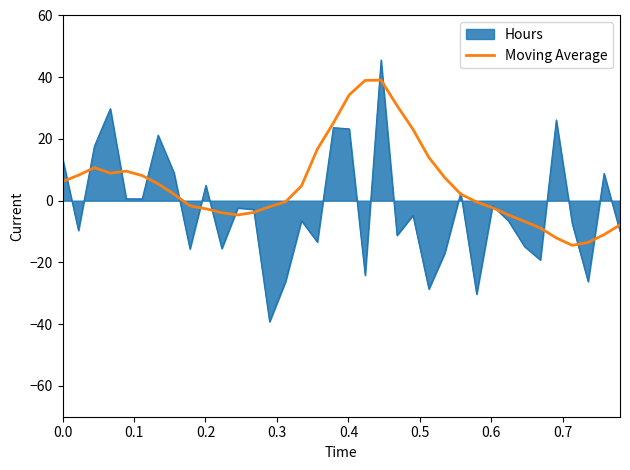

Which series has the largest total across all categories?

Moving Average